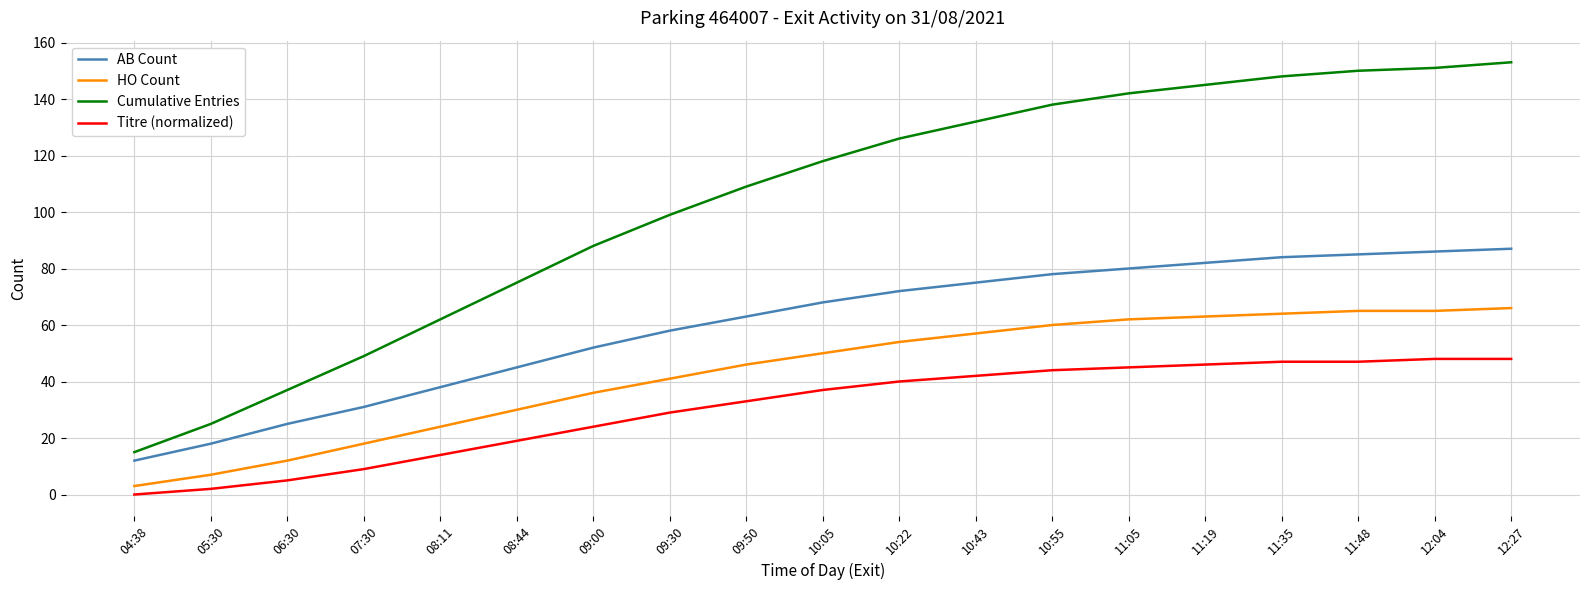

What is the spread (max minus min) of values at 11:35?

101